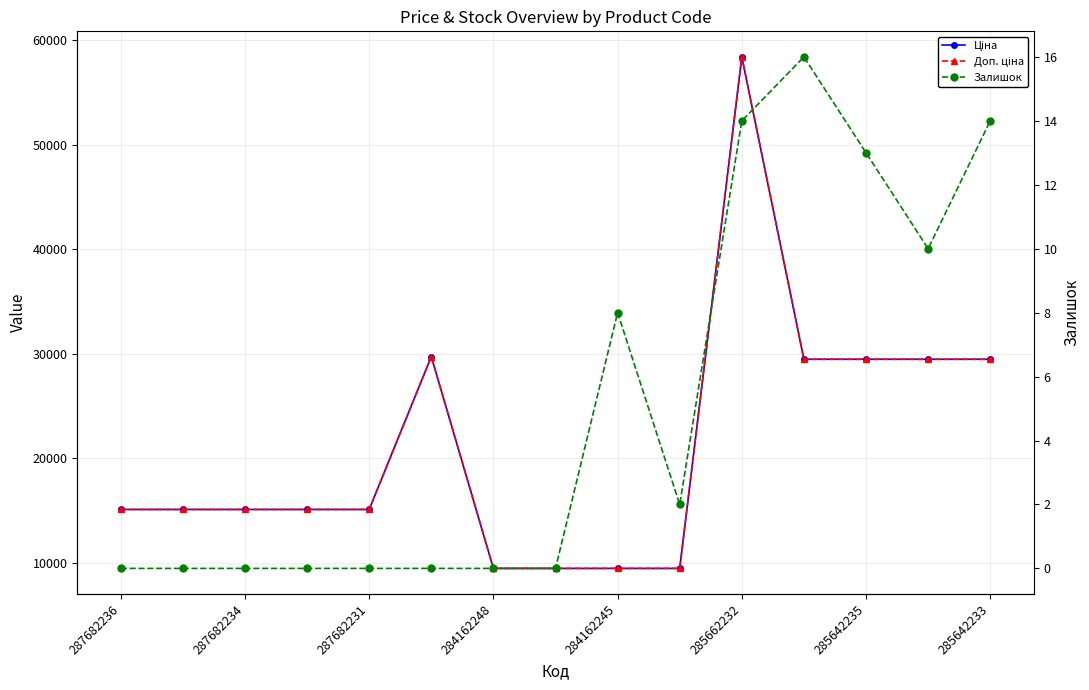

How many interior local peaks does the Ціна series have?

2